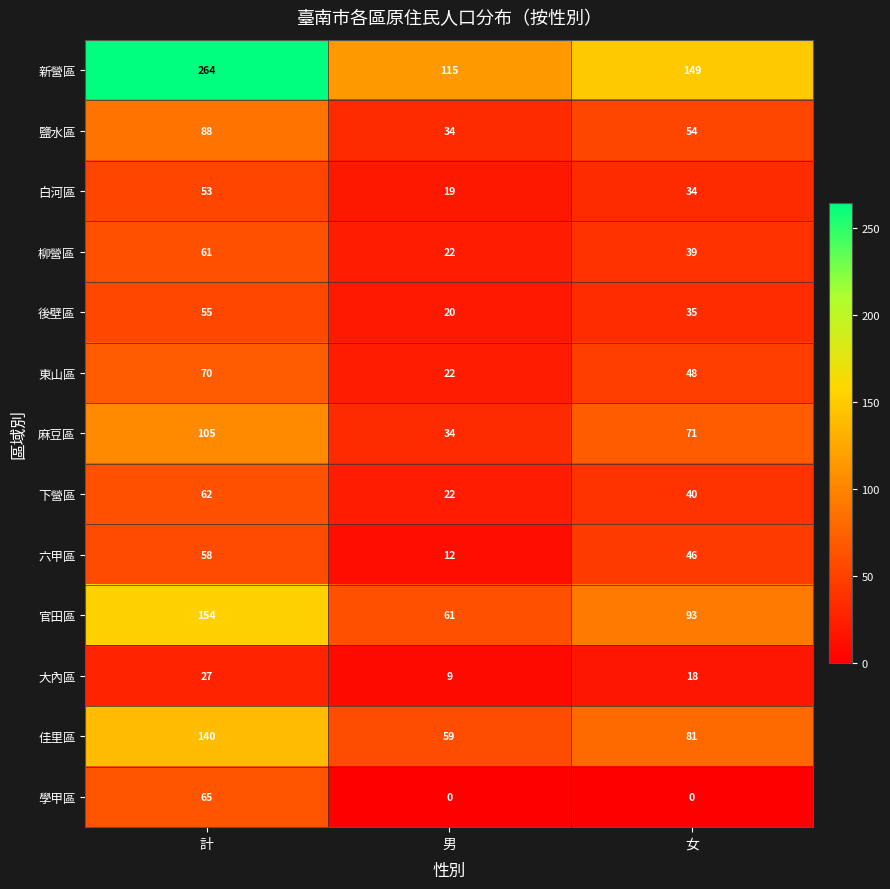

Is the value of 鹽水區 at 男 greater than the value of 官田區 at 計?

No